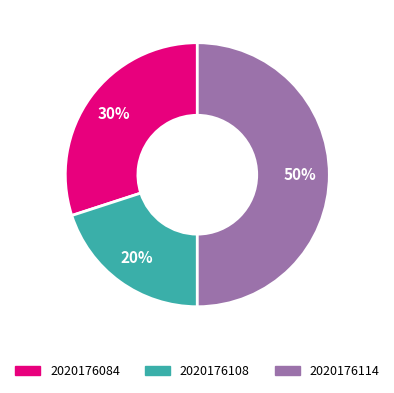

True or false: 2020176084 accounts for 30% of the total.

True